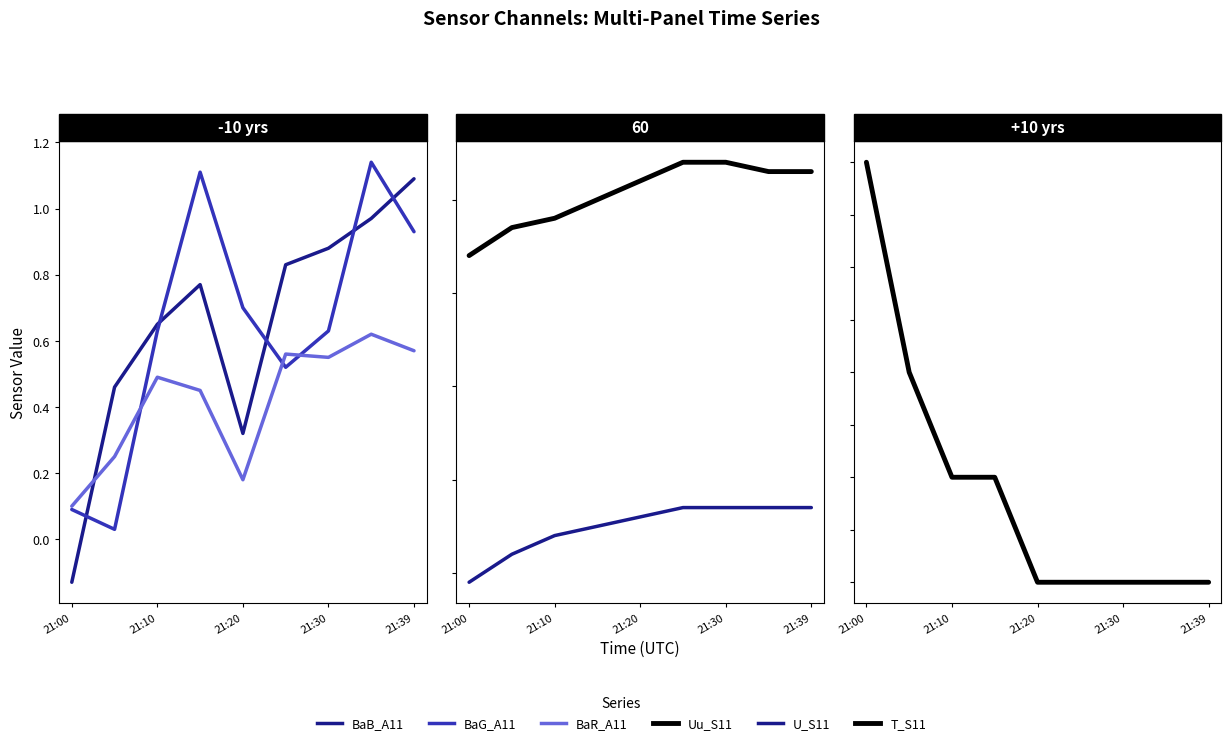

Is the value of U_S11 at 7 greater than the value of T_S11 at 5?

No